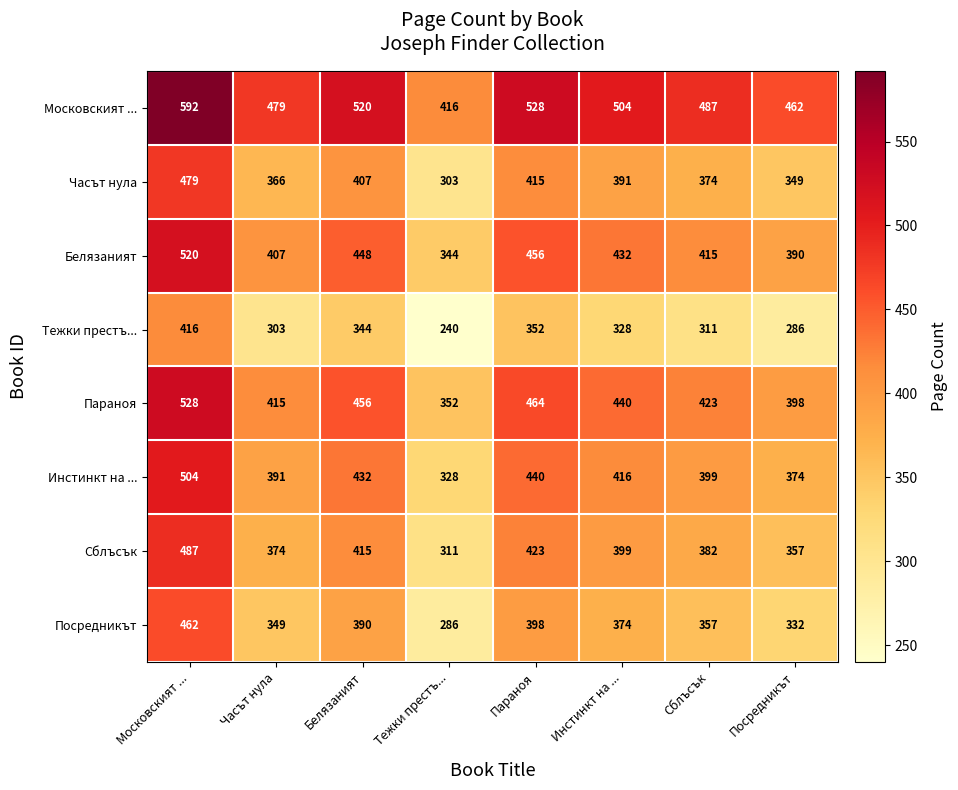

Which series has the largest total across all categories?

Московският ...